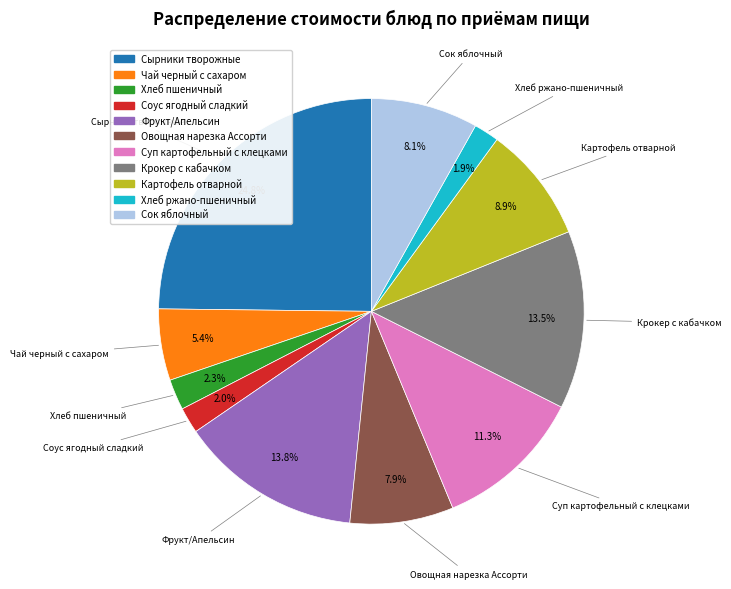

Which has a higher value, Чай черный с сахаром or Овощная нарезка Ассорти?

Овощная нарезка Ассорти